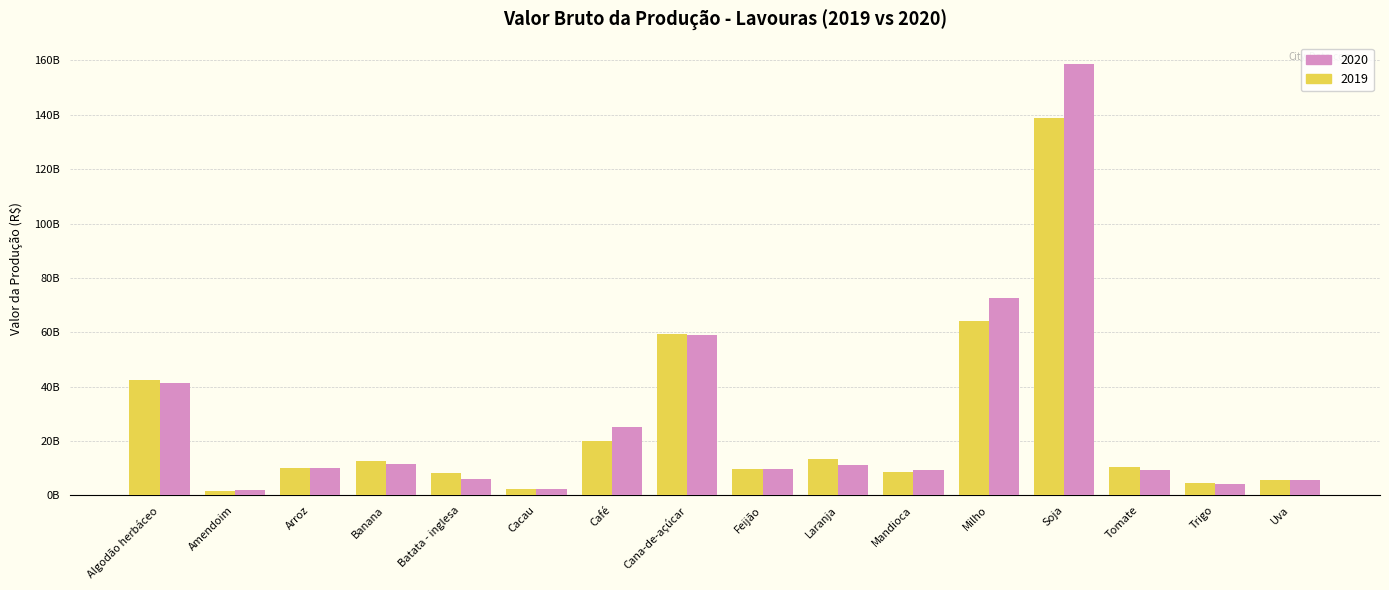

Reading left to right, extract all data points from this chart.

2019: 42529810034.5	1572500077.3	10059280462.1	12592378577.3	8181038436.7	2275361515.4	19944387201.8	59378428765.4	9749345284.6	13429340236.9	8643071229.0	64081890768.6	138717332302.5	10433070652.6	4523072531.0	5490477273.9
2020: 41403756156.9	1836540199.5	10221717622.7	11382023903.3	6002402027.1	2325164140.5	25064513921.8	59164994623.6	9566520694.0	11181243462.0	9287435847.9	72710270530.0	158619361869.5	9401858027.6	4140963229.0	5568464481.2